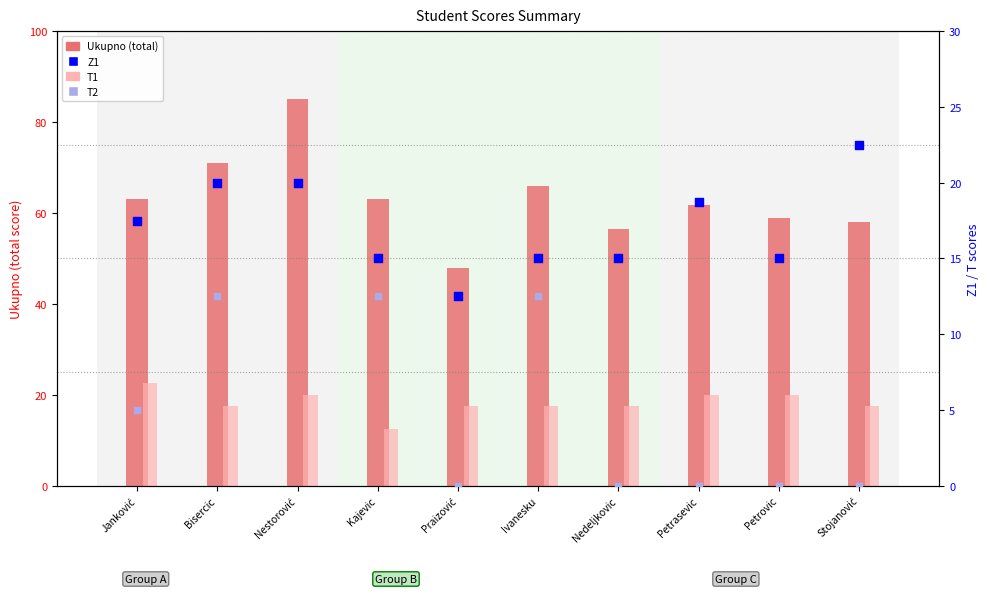

Which series has the largest total across all categories?

Ukupno (total)